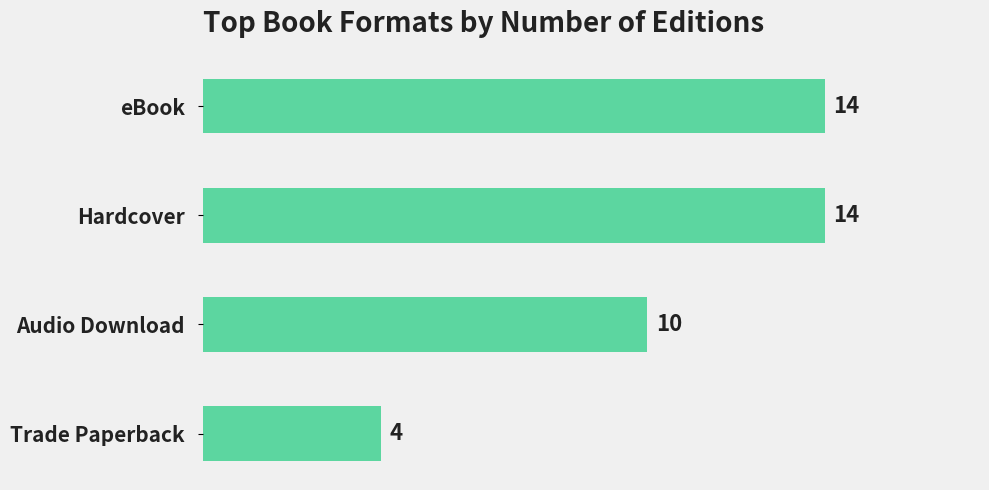

How many categories are shown in the chart?

4